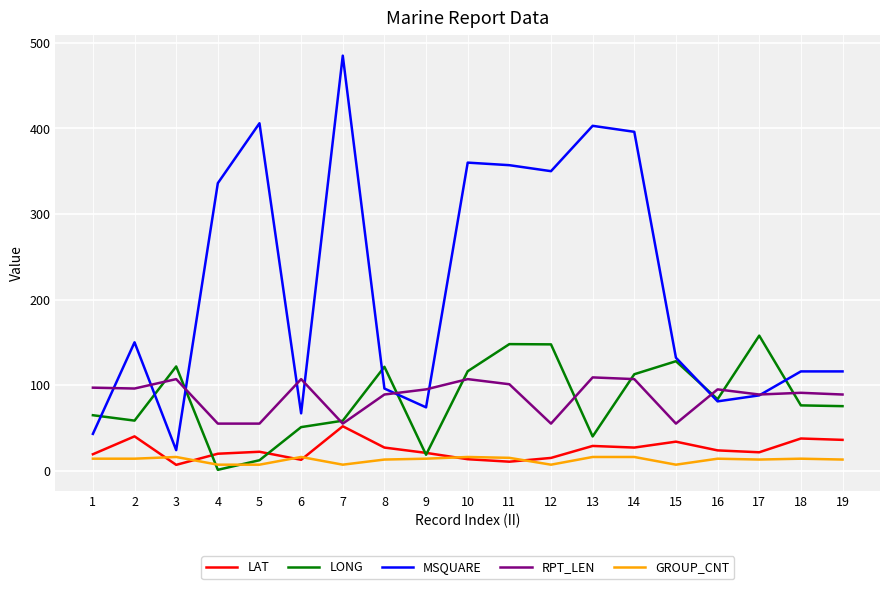

What is the greatest value displayed?

485.0